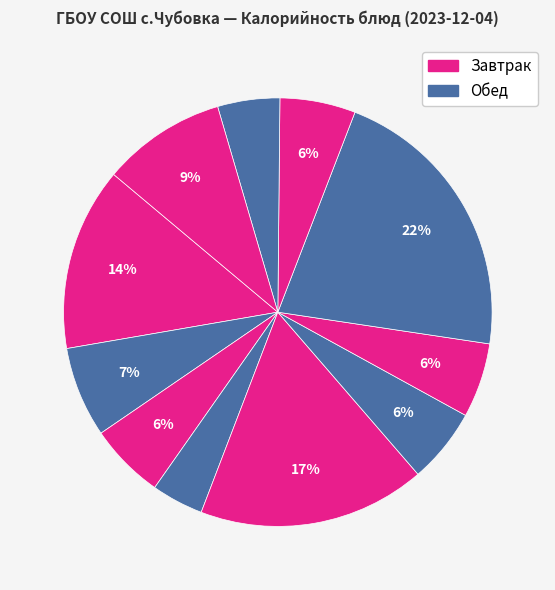

Rank the categories by value from lowest to highest.

Салат из свеклы отварной, Хлеб ржано-пшеничный, Щи из св. капусты, Икра кабачковая, Хлеб пшеничный (завтрак), Хлеб пшеничный (обед), Чай с лимоном, Компот из сухофруктов, Биточки из мяса с соусом, Каша гречневая рассыпчатая, Плов из птицы